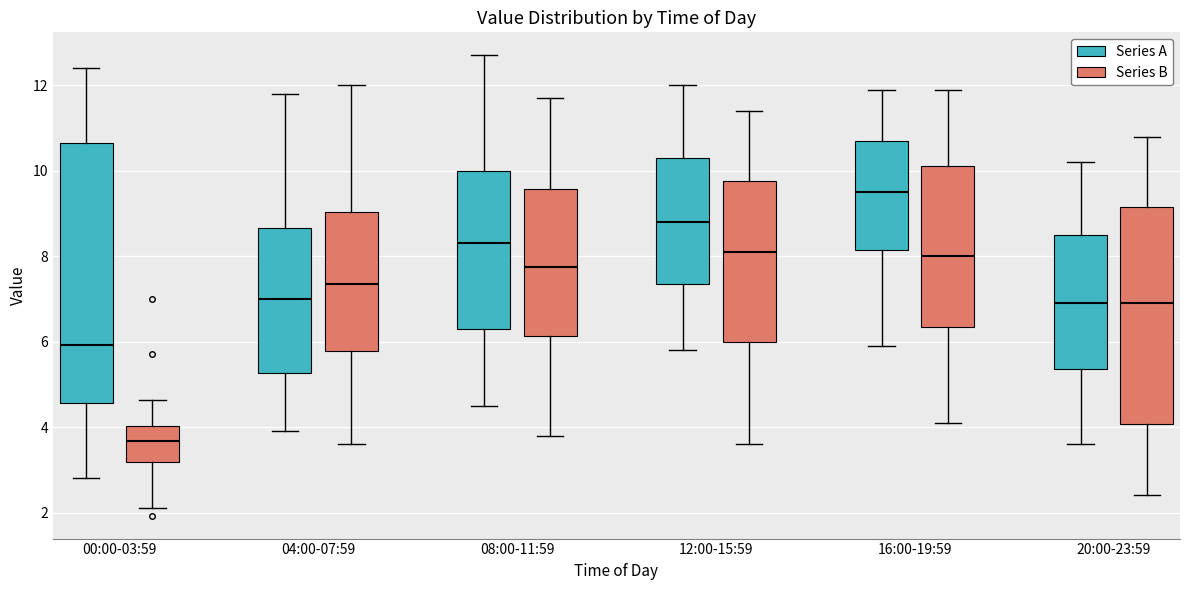

Comparing the boxes themselves (not the whiskers), which one is the tallest?

00:00-03:59 (Series A)